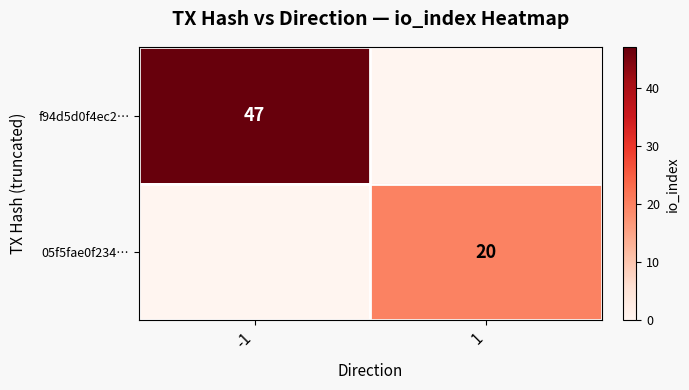

Is it true that f94d5d0f4ec2… equals 47 at -1?

True